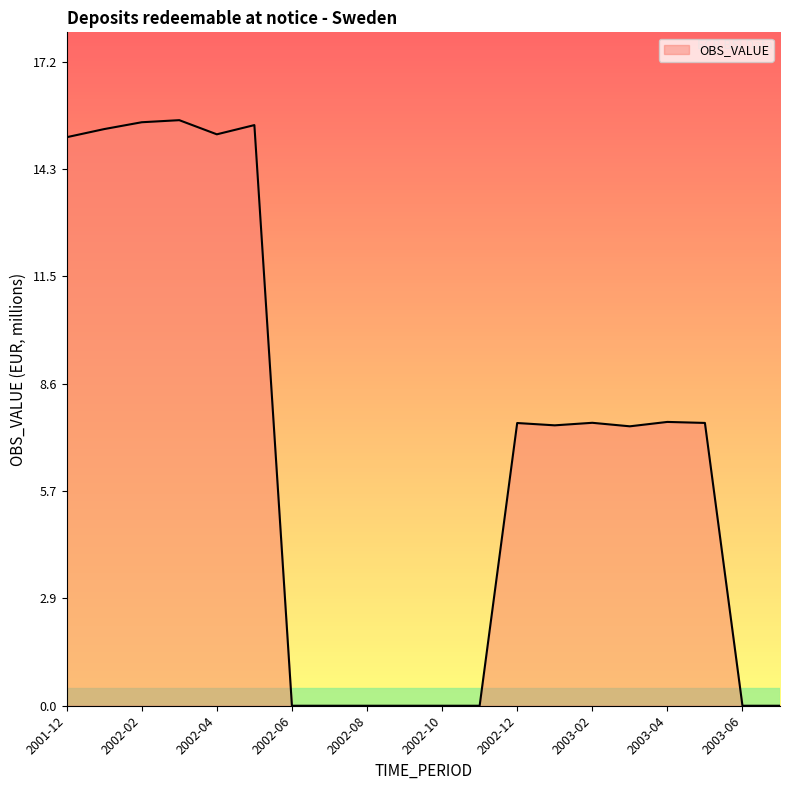

True or false: there are more than 2 points higher than both neighbors.

True